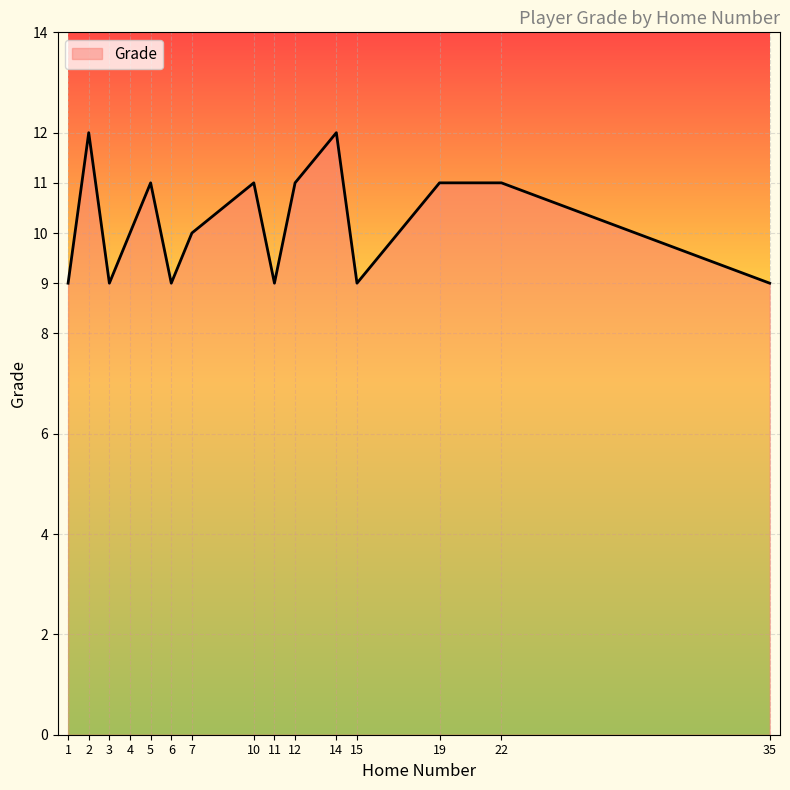

The value at 2 is 12. True or false?

True